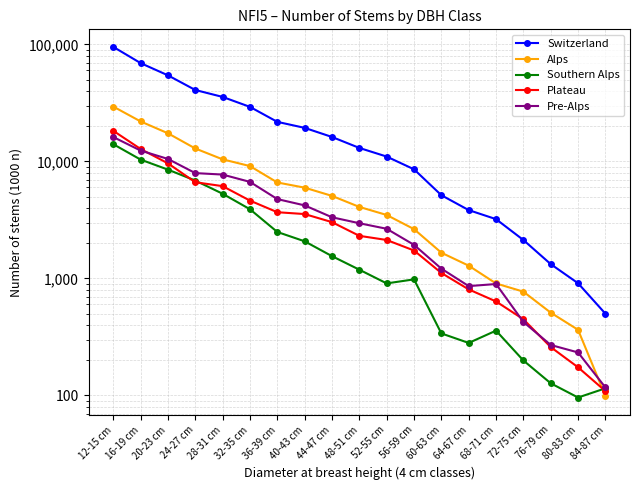

At how many categories does at least one series exceed 15837?

9